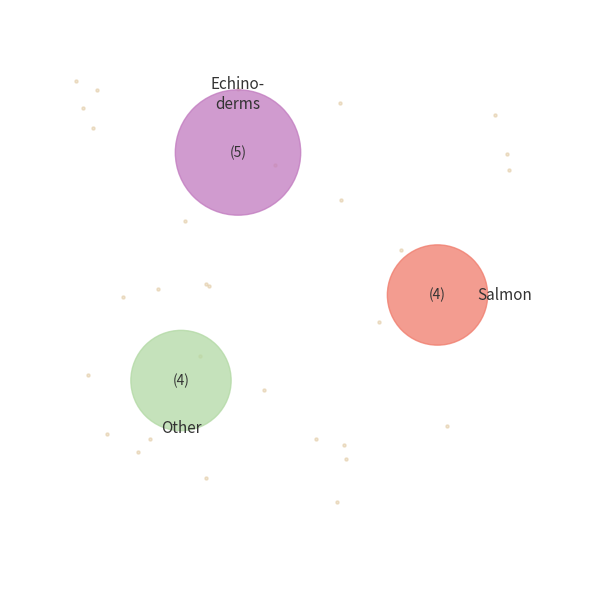

Does any single category account for the majority?

No